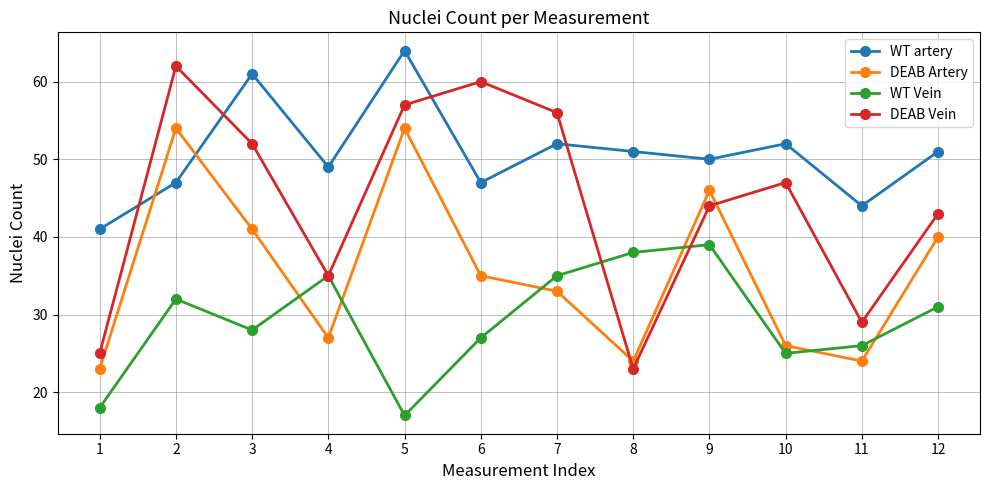

Reading left to right, what are all the values shown in this chart?

WT artery: 1=41	2=47	3=61	4=49	5=64	6=47	7=52	8=51	9=50	10=52	11=44	12=51
DEAB Artery: 1=23	2=54	3=41	4=27	5=54	6=35	7=33	8=24	9=46	10=26	11=24	12=40
WT Vein: 1=18	2=32	3=28	4=35	5=17	6=27	7=35	8=38	9=39	10=25	11=26	12=31
DEAB Vein: 1=25	2=62	3=52	4=35	5=57	6=60	7=56	8=23	9=44	10=47	11=29	12=43